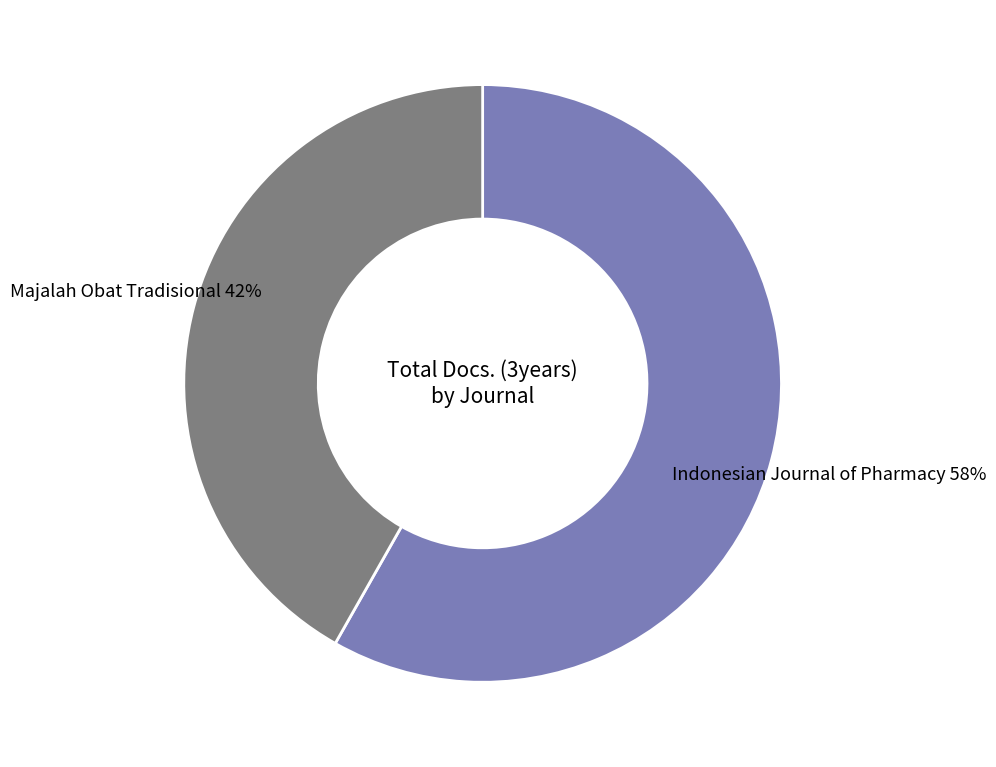

To the nearest percent, what is the difference between the largest and smallest slice percentages?

16%